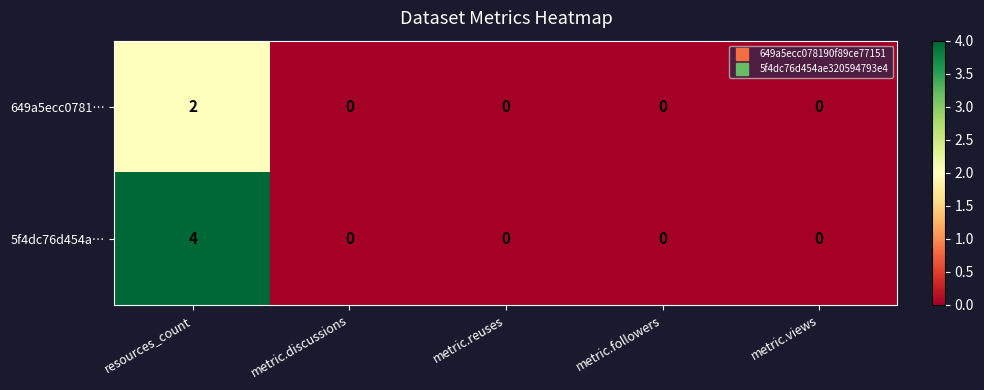

What is the sum of all 5f4dc76d454a… values?

4